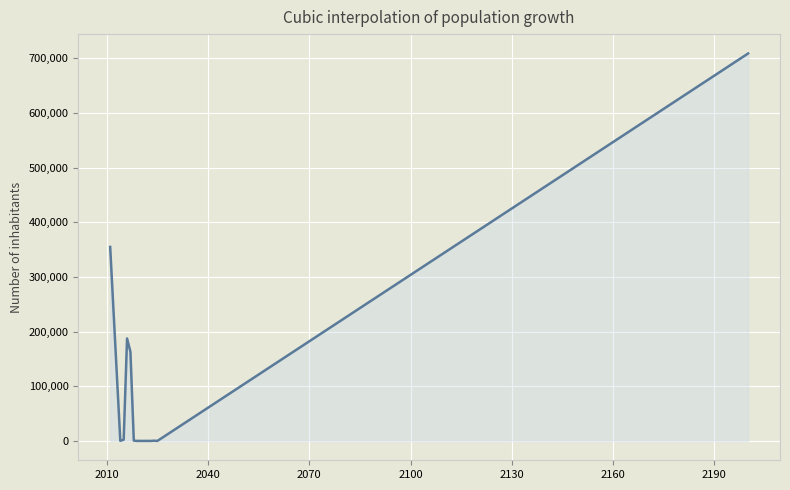

What is the difference between the maximum and minimum values?

708829